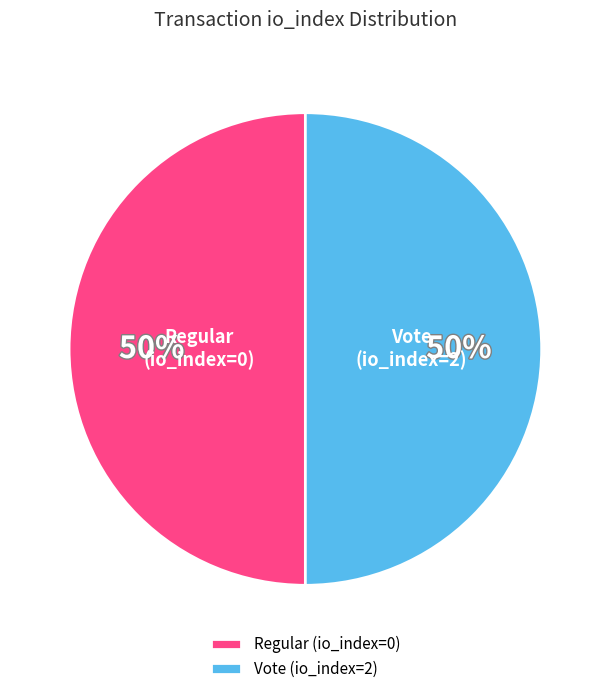

How many segments does this pie chart have?

2